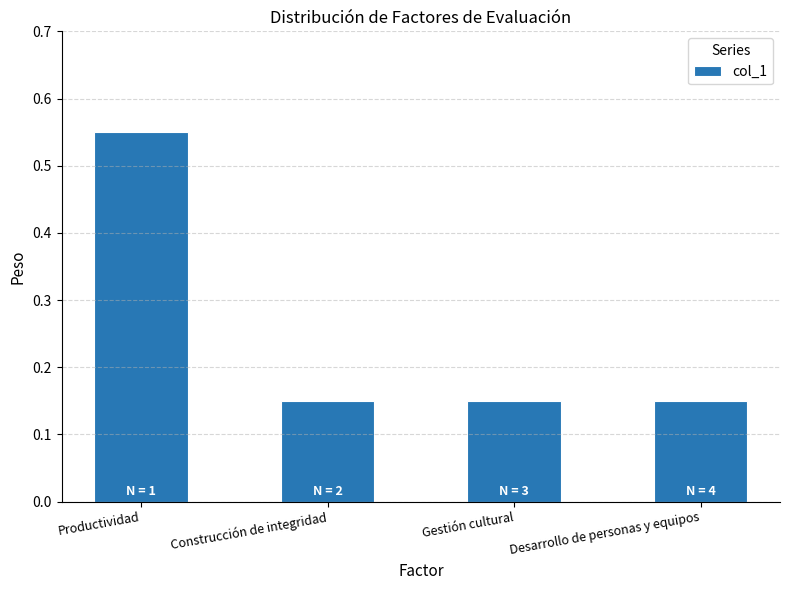

Which has a higher value, Desarrollo de personas y equipos or Productividad?

Productividad